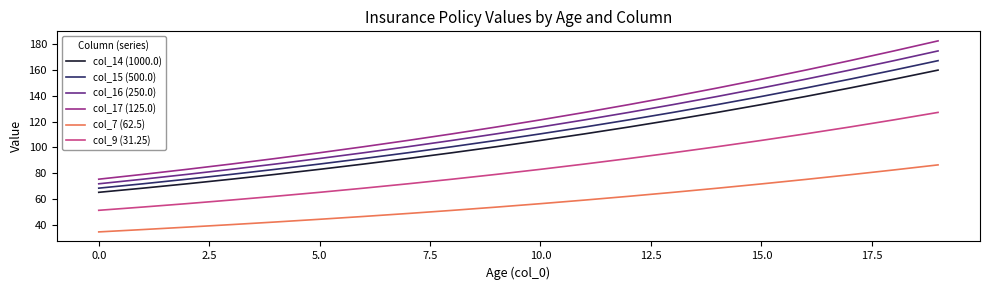

What is the maximum value for col_16 (250.0)?

174.8